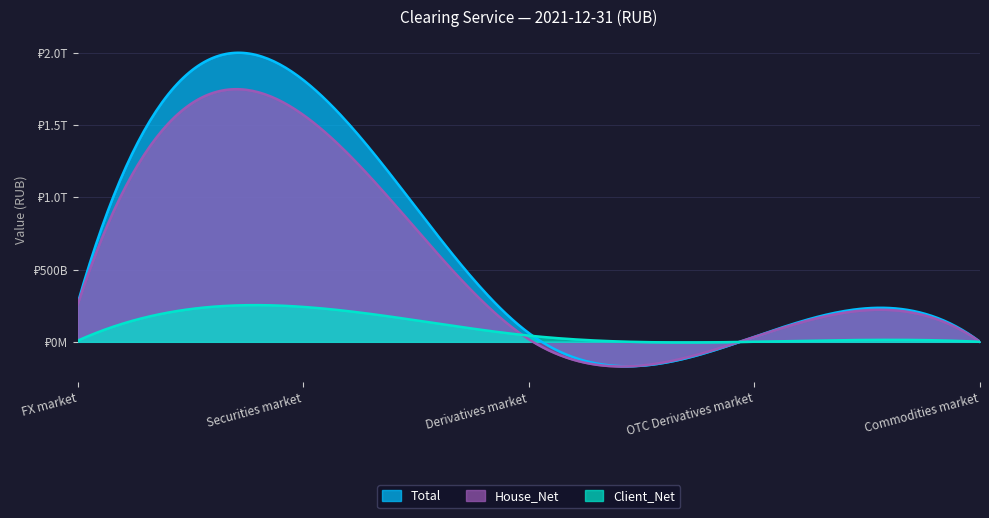

True or false: Client_Net and Total intersect in this chart.

False